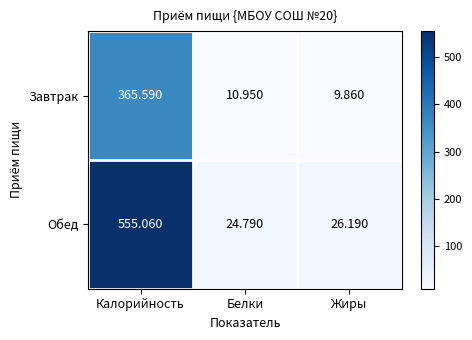

Rank the series at Белки from lowest to highest value.

Завтрак, Обед